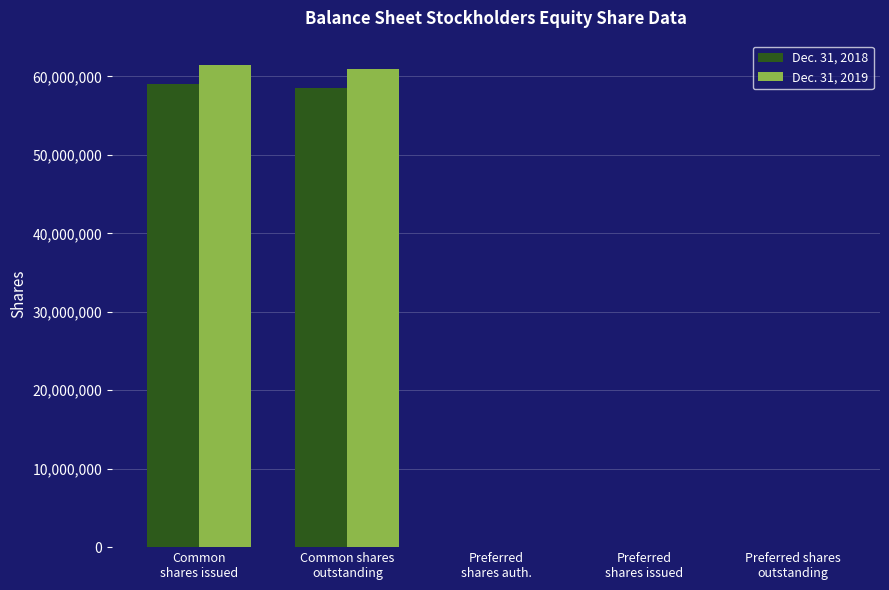

What is the difference between the Dec. 31, 2019 values at Common
shares issued and Common shares
outstanding?

497587